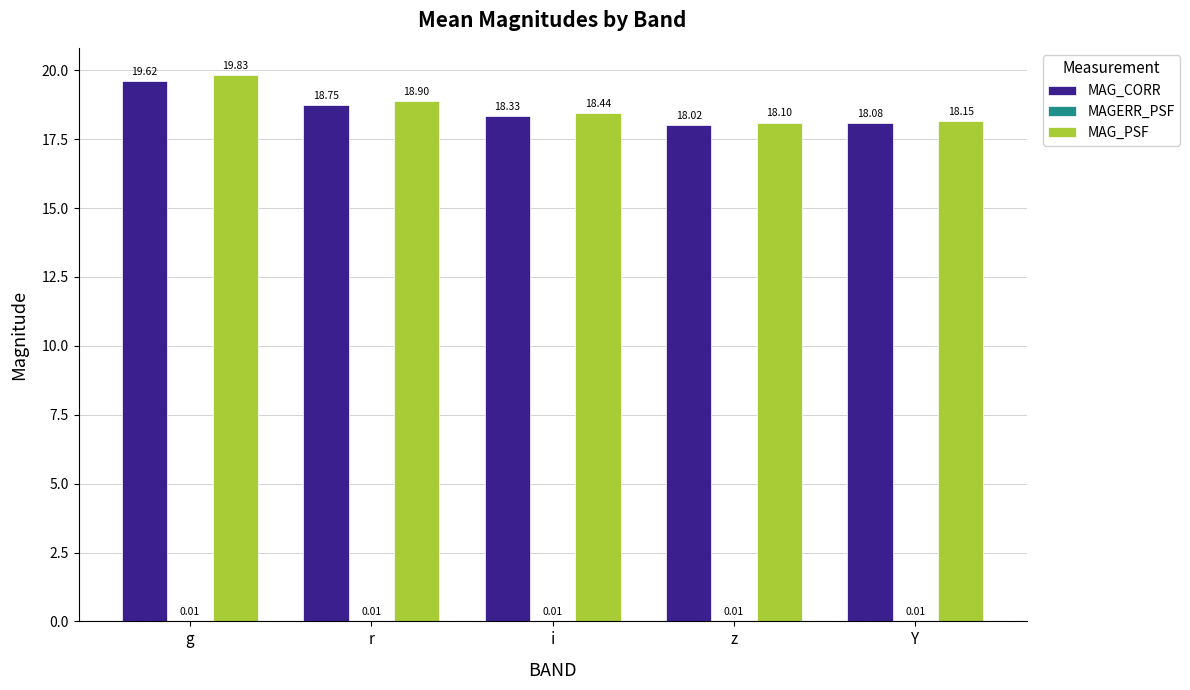

Which series has the largest total across all categories?

MAG_PSF